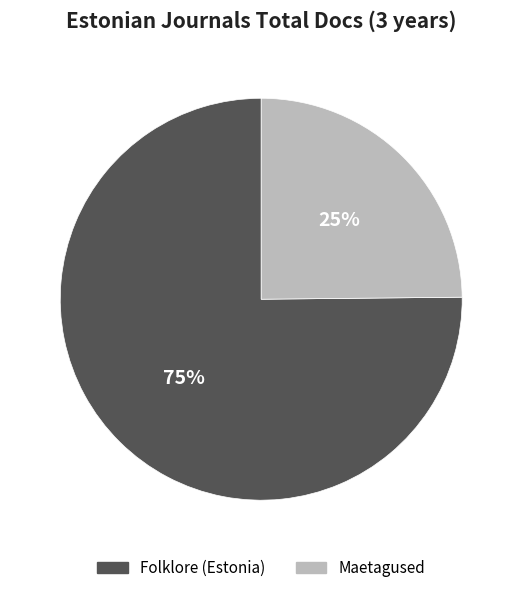

Between Maetagused and Folklore (Estonia), which is larger?

Folklore (Estonia)